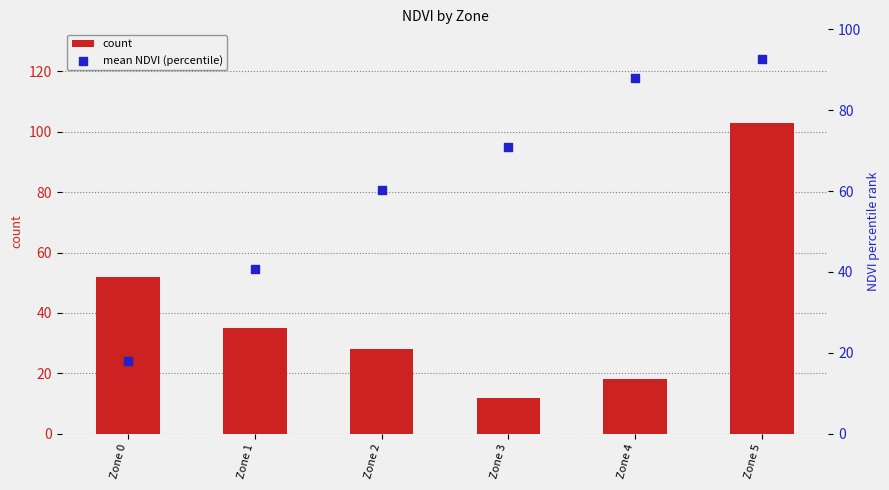

At which category is the sum across all series the highest?

Zone 5